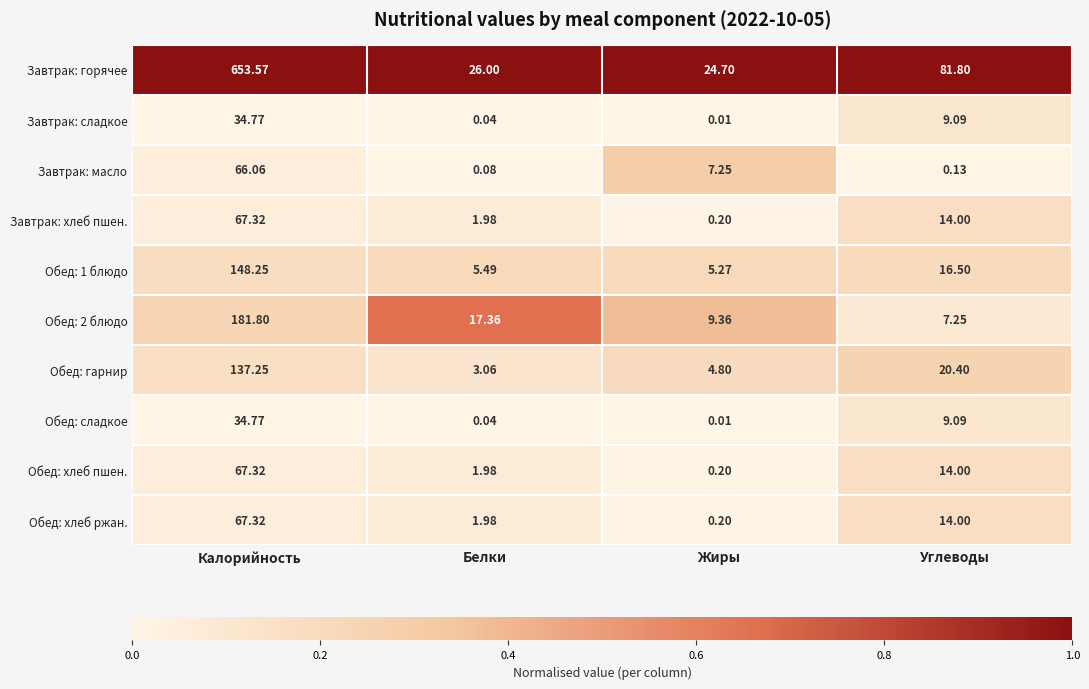

Is the value of Завтрак: хлеб пшен. at Жиры greater than the value of Завтрак: сладкое at Жиры?

Yes